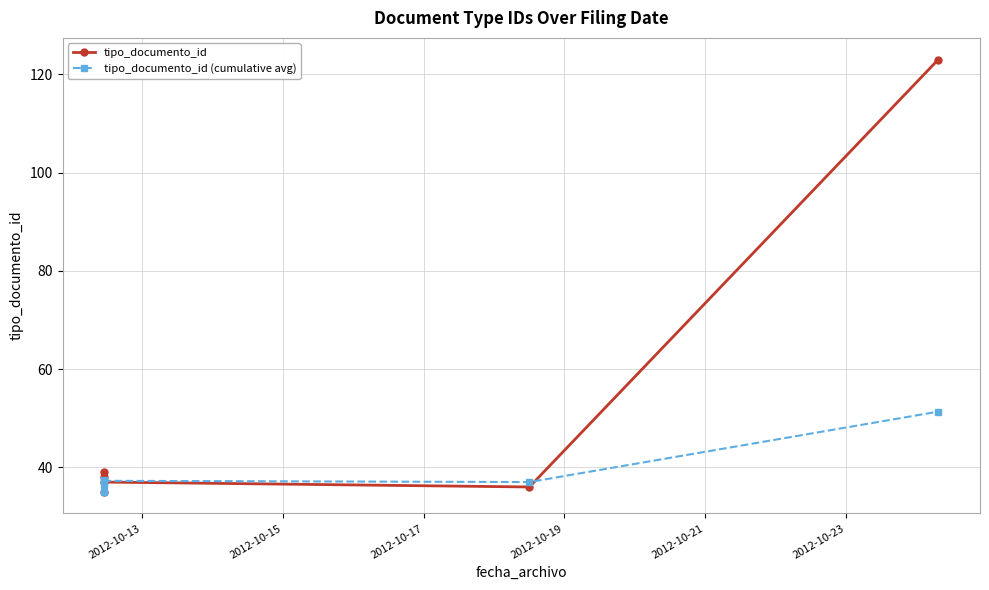

Is the value of tipo_documento_id at 2012-10-15 greater than the value of tipo_documento_id (cumulative avg) at 2012-10-19?

Yes